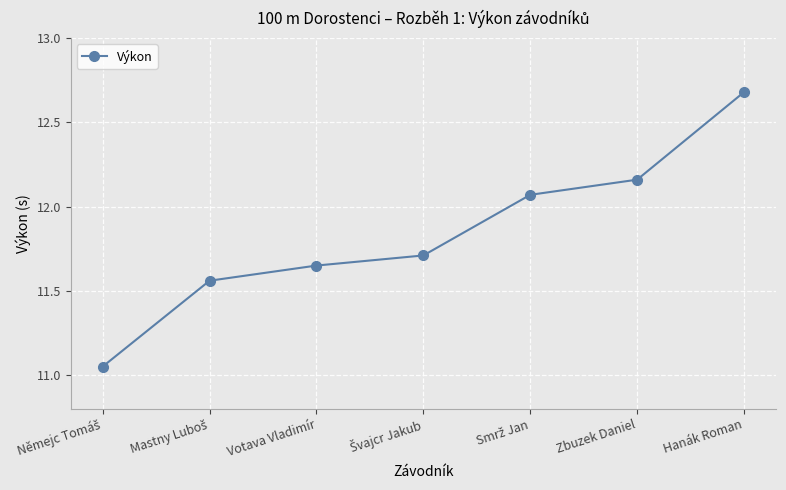

Approximately how many times larger is the value at Hanák Roman compared to Zbuzek Daniel?

1.0